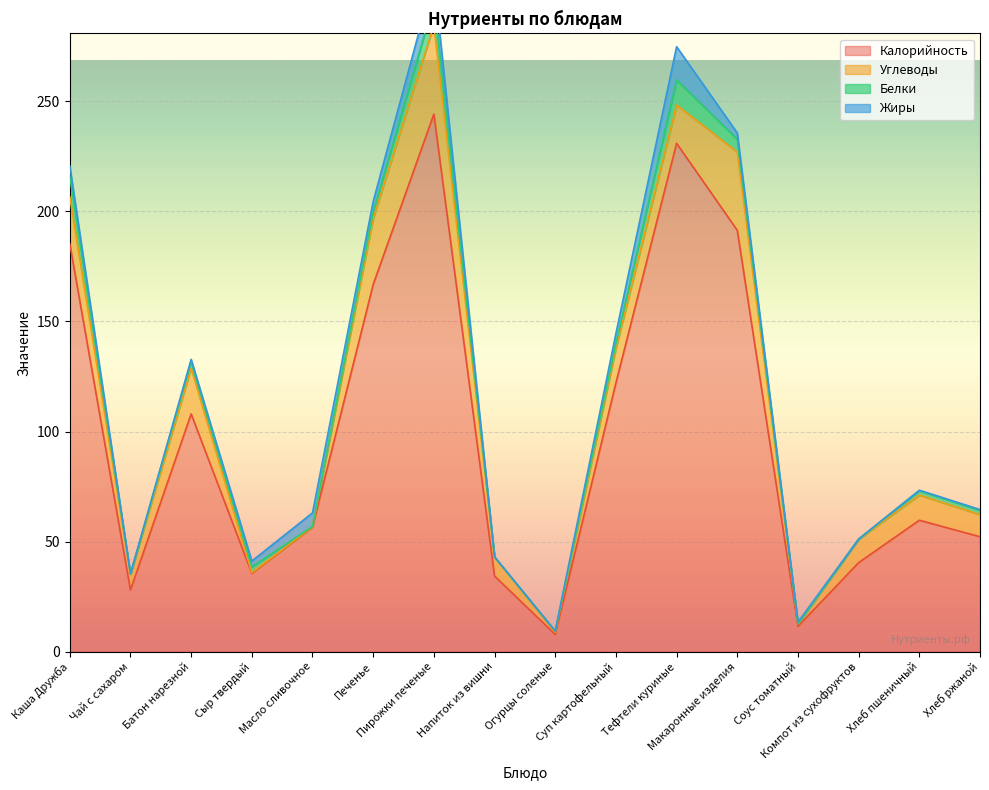

What is the difference between the highest and lowest values at Сыр твердый?

35.2